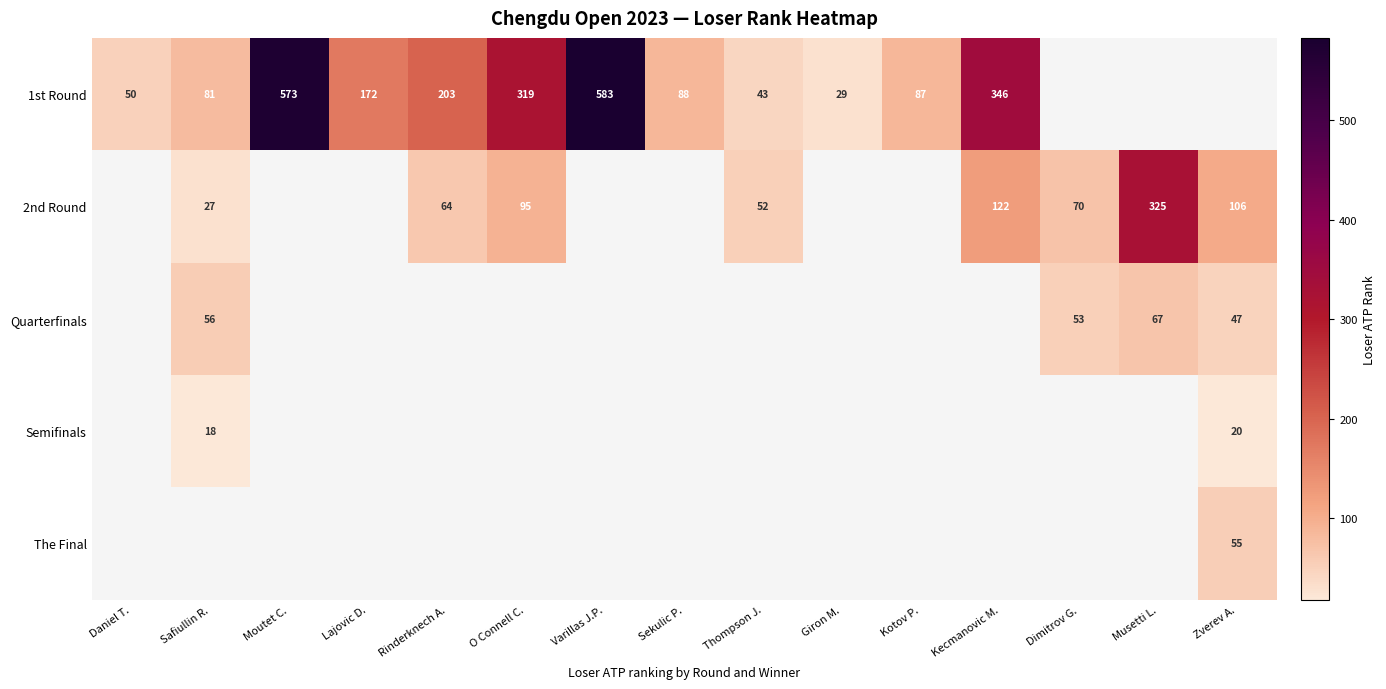

What is the greatest value displayed?

583.0